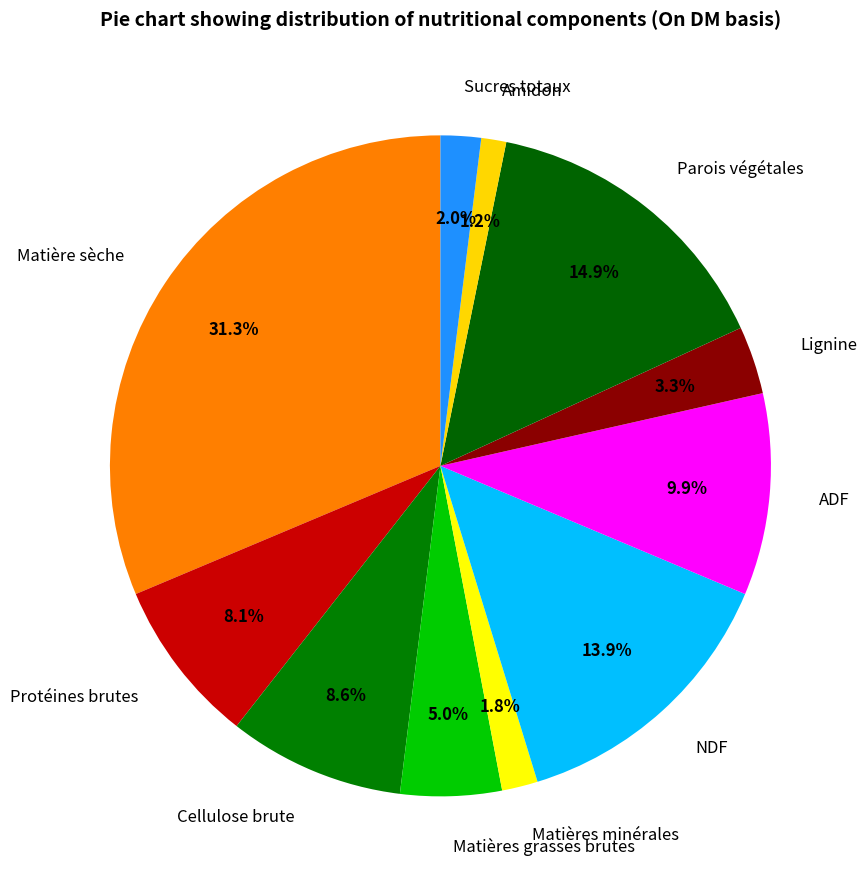

Is it true that Lignine is 18% of the pie?

False